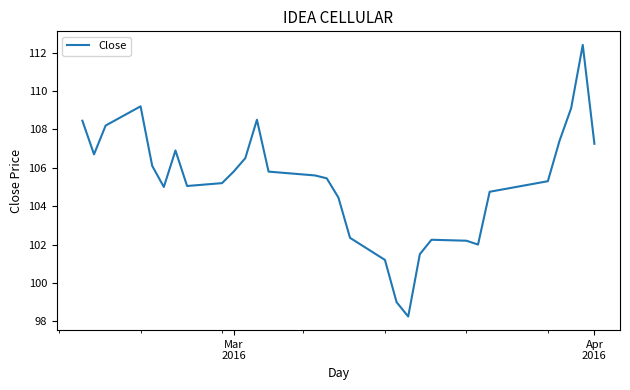

What is the maximum value shown in the chart?

112.4